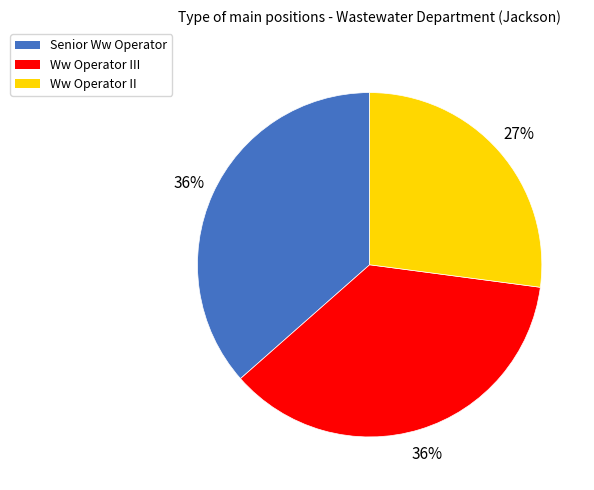

To the nearest percent, what is the difference between the largest and smallest slice percentages?

9%